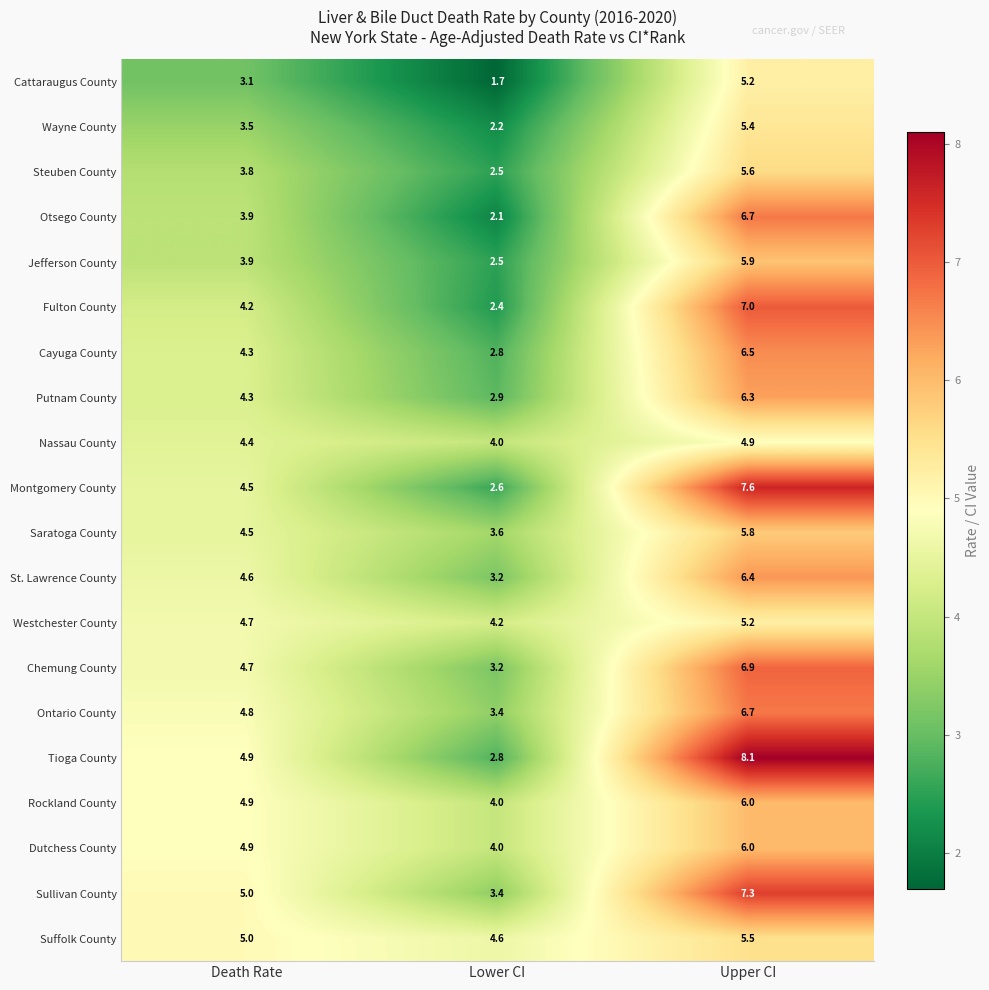

True or false: Suffolk County has a value of 5.0 at Death Rate.

True